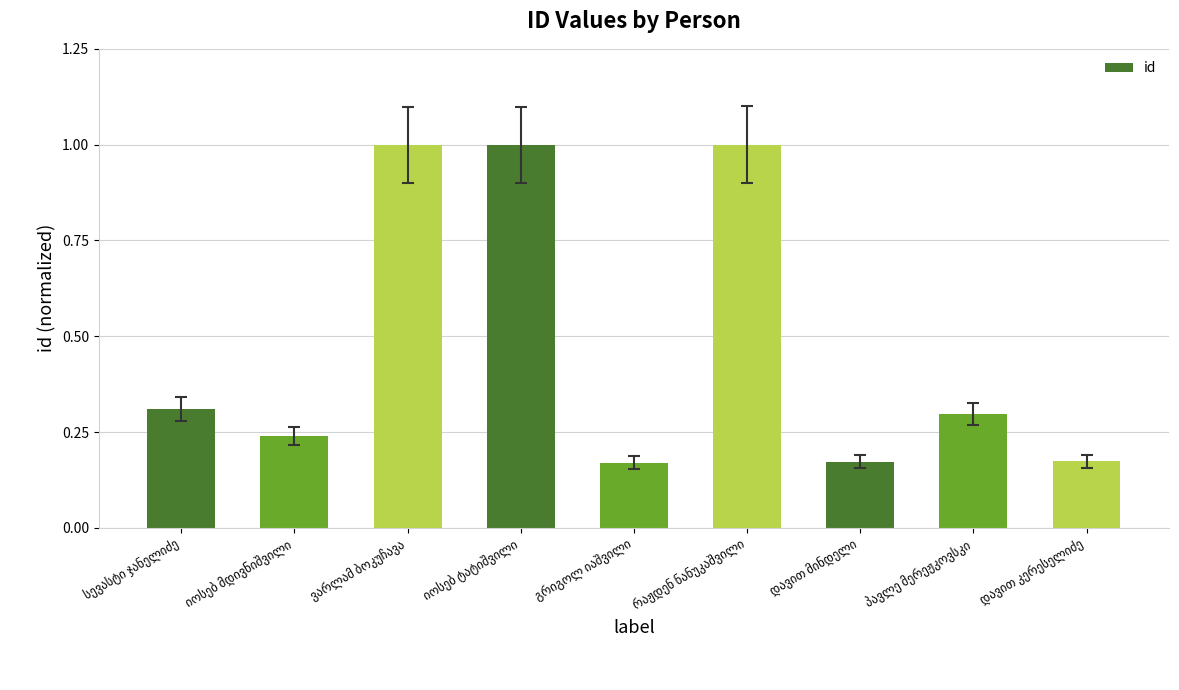

What is the average value?

0.5